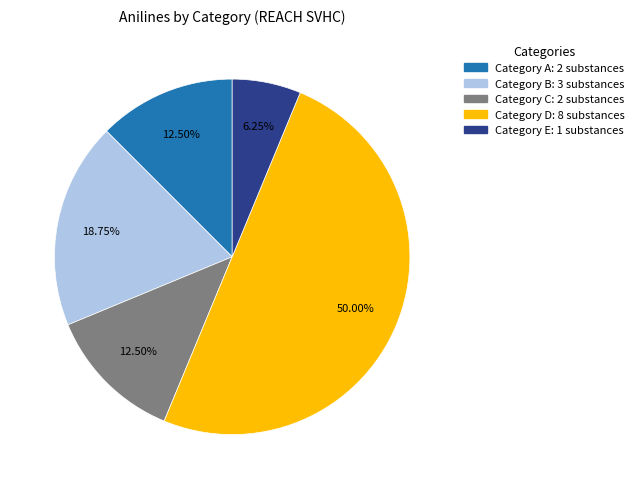

How many segments does this pie chart have?

5